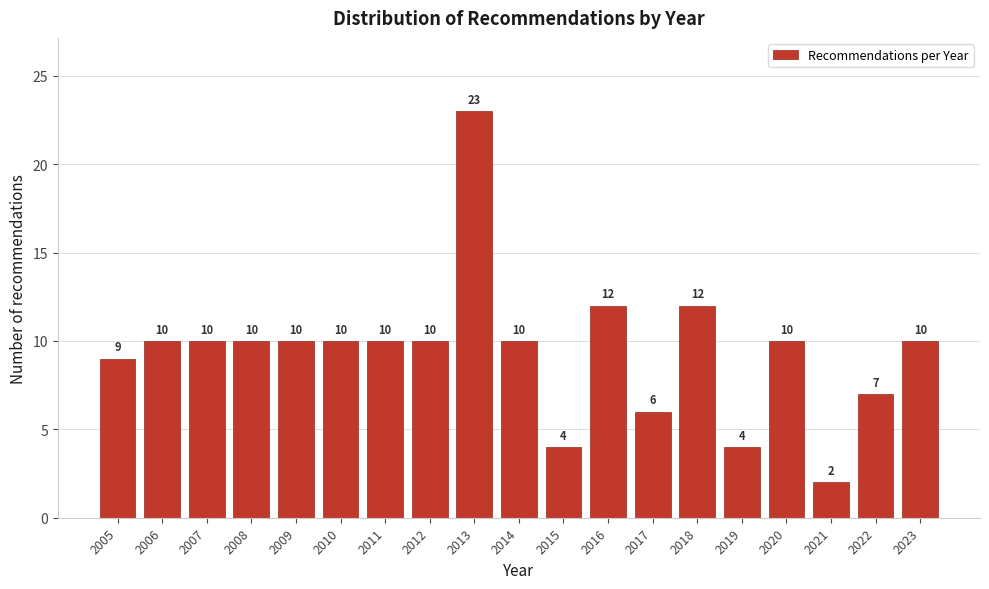

Reading right to left, transcribe all the data shown in this chart.

2023=10	2022=7	2021=2	2020=10	2019=4	2018=12	2017=6	2016=12	2015=4	2014=10	2013=23	2012=10	2011=10	2010=10	2009=10	2008=10	2007=10	2006=10	2005=9